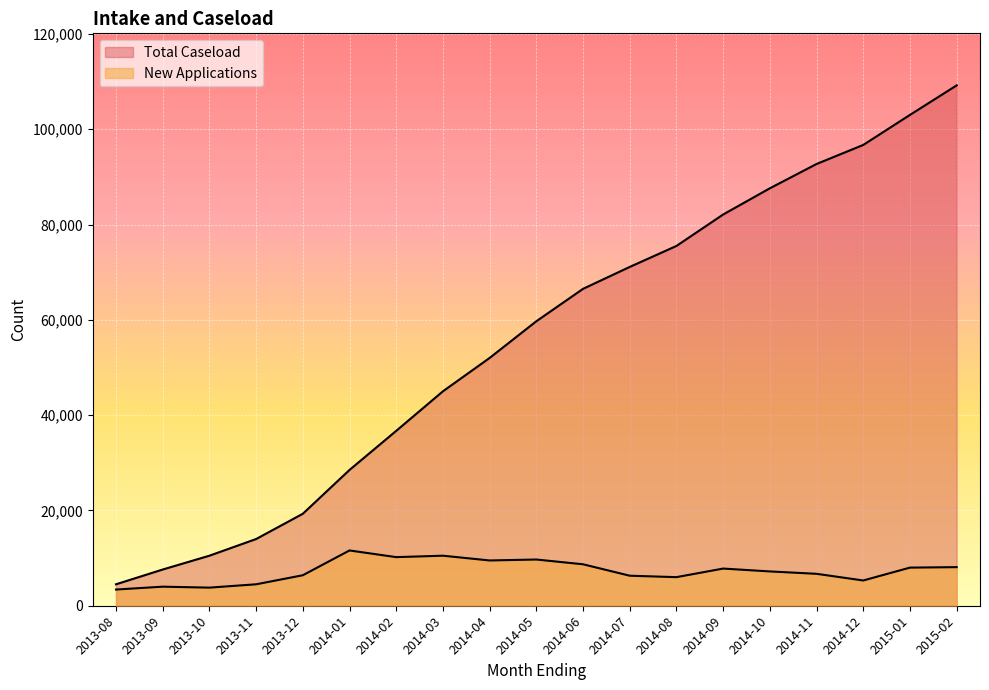

At which category does New Applications reach its first local peak?

2013-09